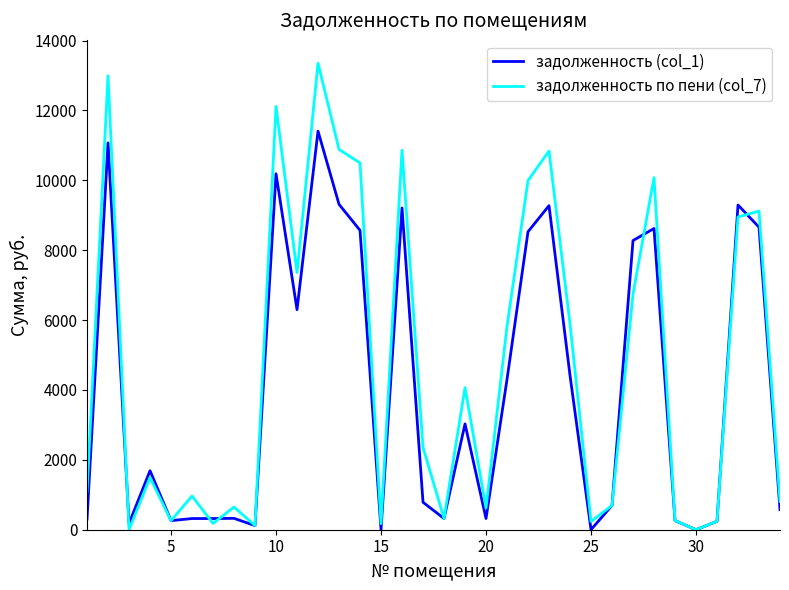

Is this an area chart (filled region under the line)?

No